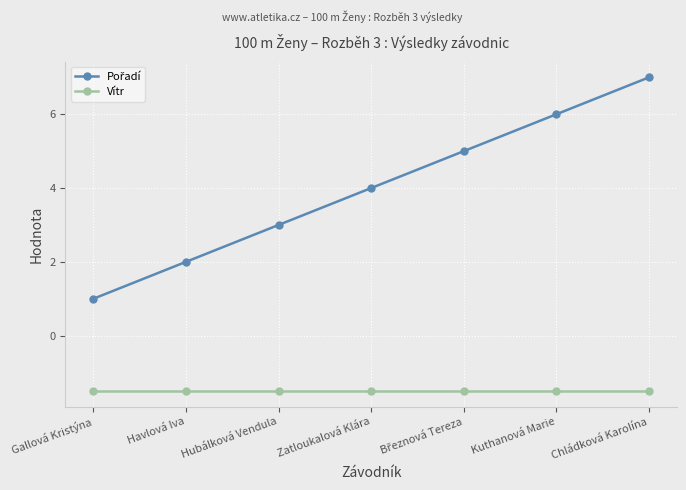

At which category is the sum across all series the highest?

Chládková Karolína